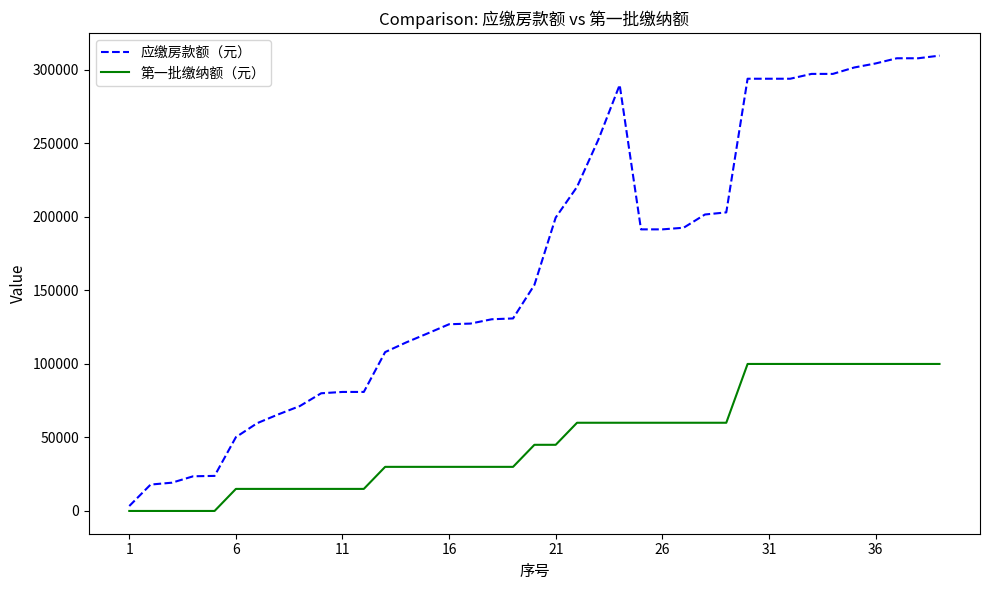

Which series has the widest spread of values?

应缴房款额（元）